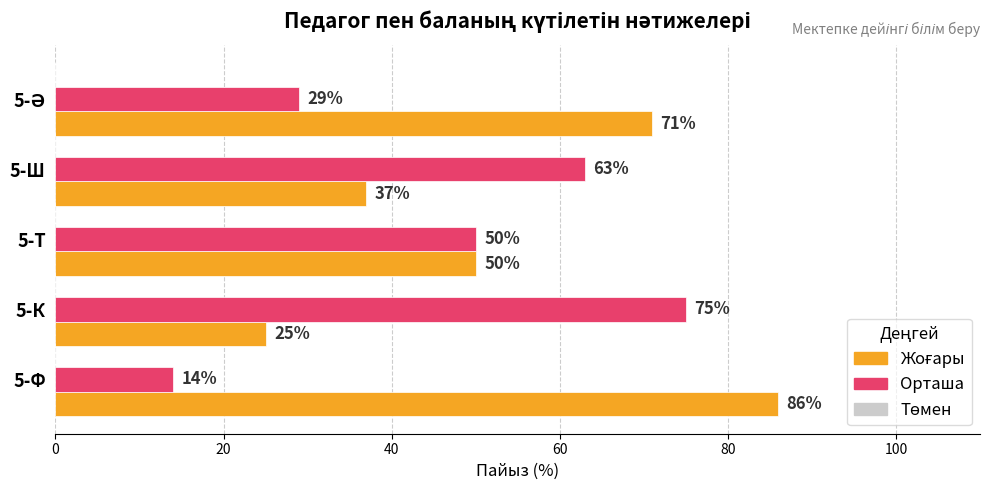

Is it true that Орташа equals 14 at 5-Ф?

True